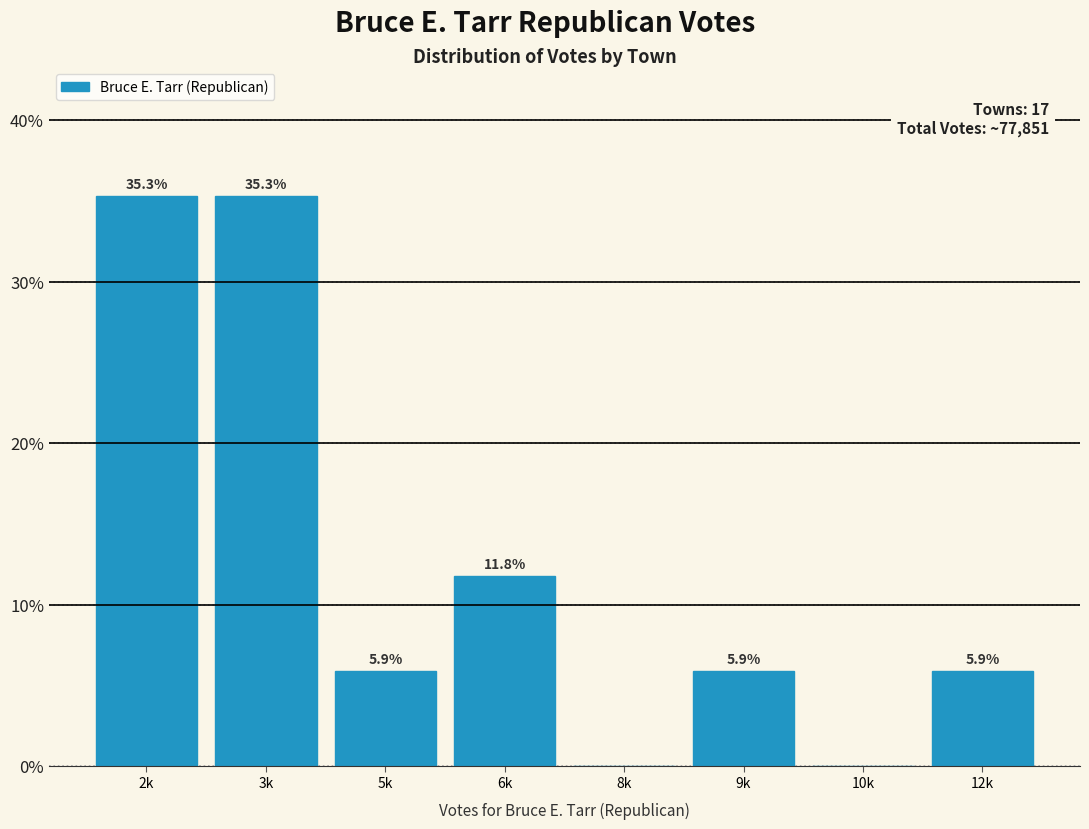

Reading right to left, what are all the values shown in this chart?

12k=5.9	10k=0.0	9k=5.9	8k=0.0	6k=11.8	5k=5.9	3k=35.3	2k=35.3